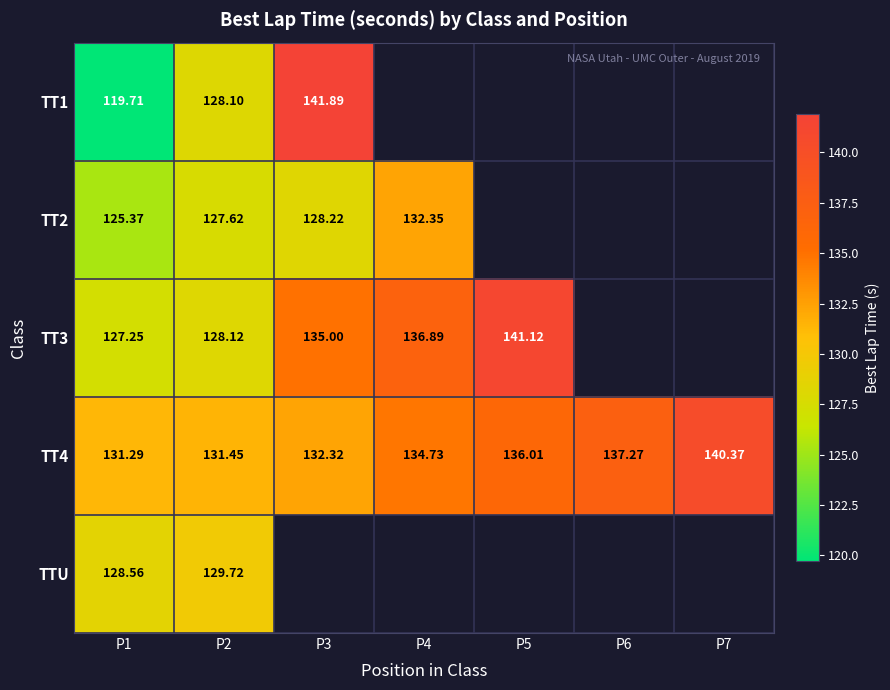

True or false: TT3 has a value of 232.3 at P5.

False